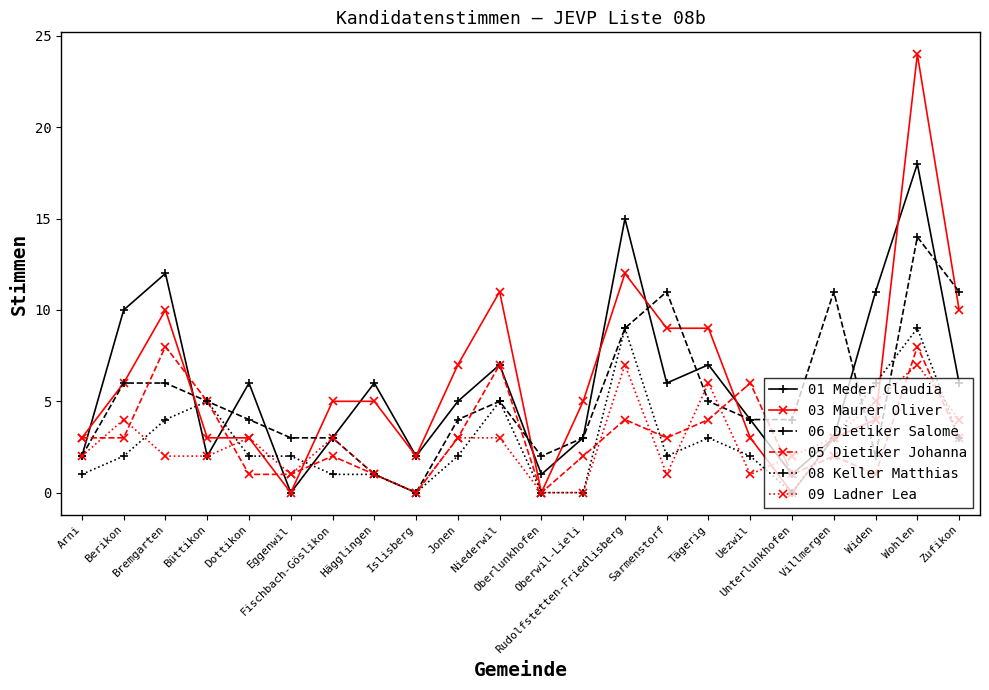

What is the average value of the 01 Meder Claudia series?

6